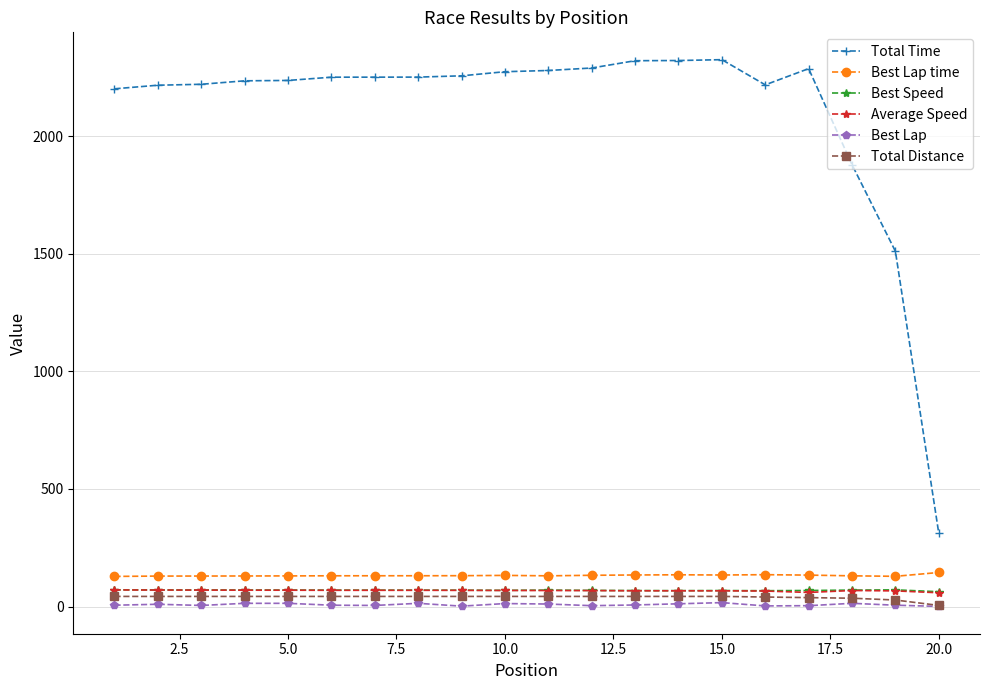

What are all the series names shown in the legend?

Total Time, Best Lap time, Best Speed, Average Speed, Best Lap, Total Distance